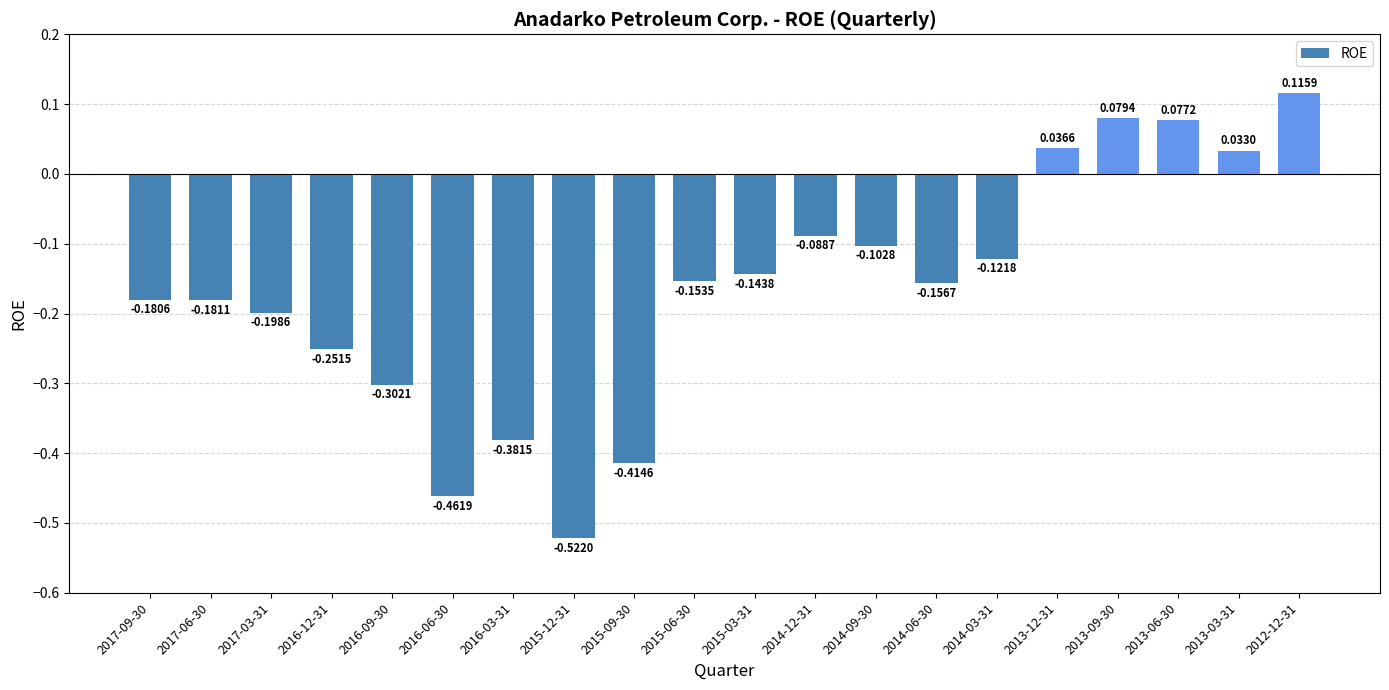

What is the difference between the maximum and minimum values?

0.6